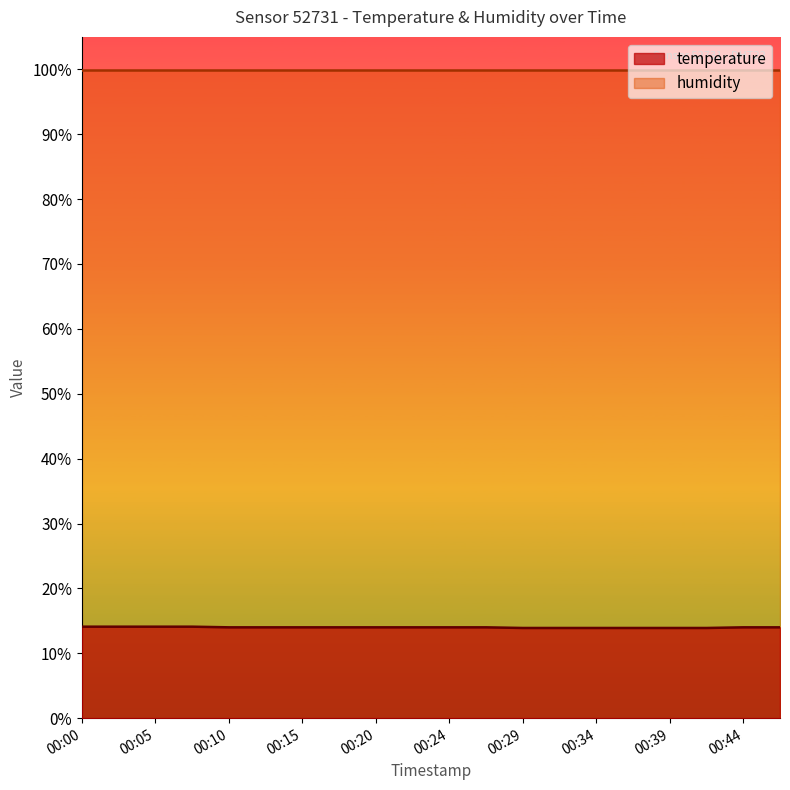

What is the value of the 15th point from the left?

13.9